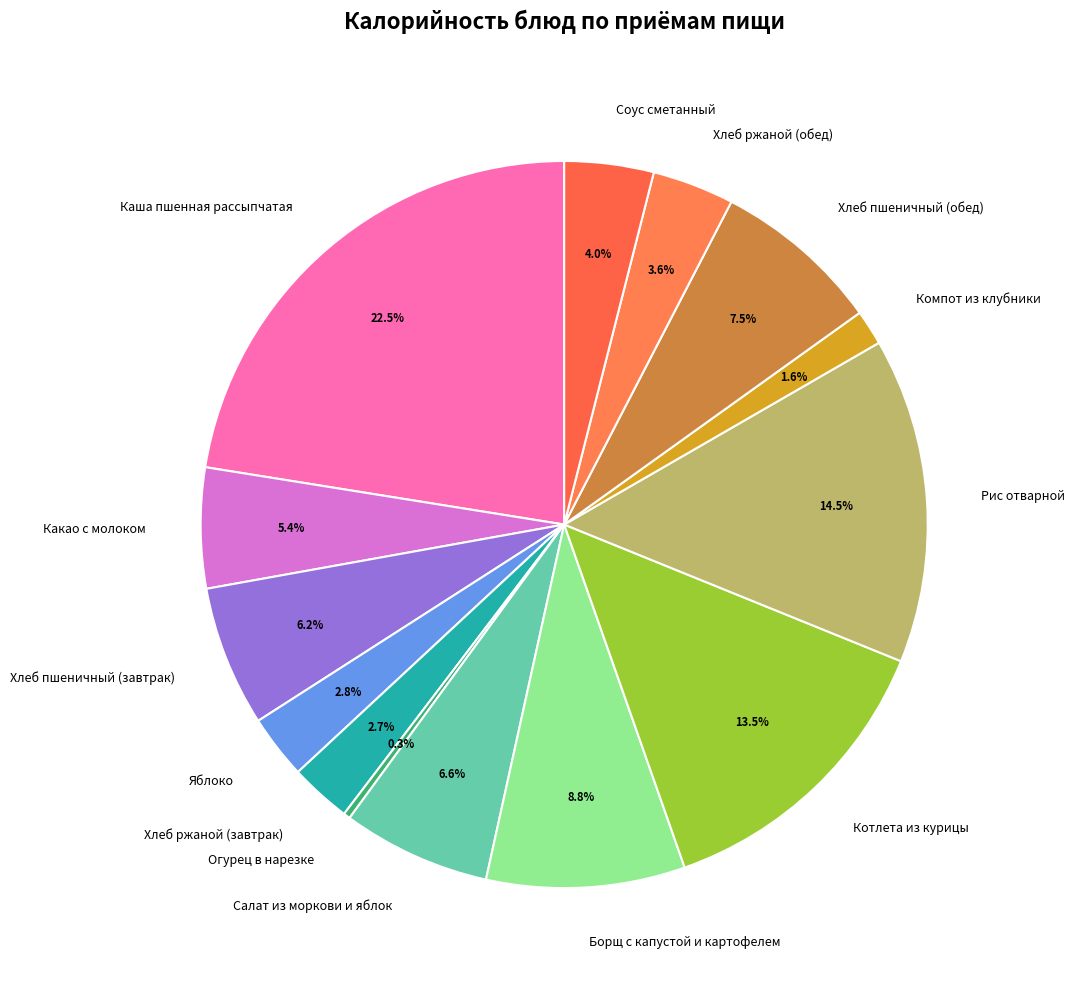

Approximately how many times larger is the value at Хлеб пшеничный (завтрак) compared to Котлета из курицы?

0.5